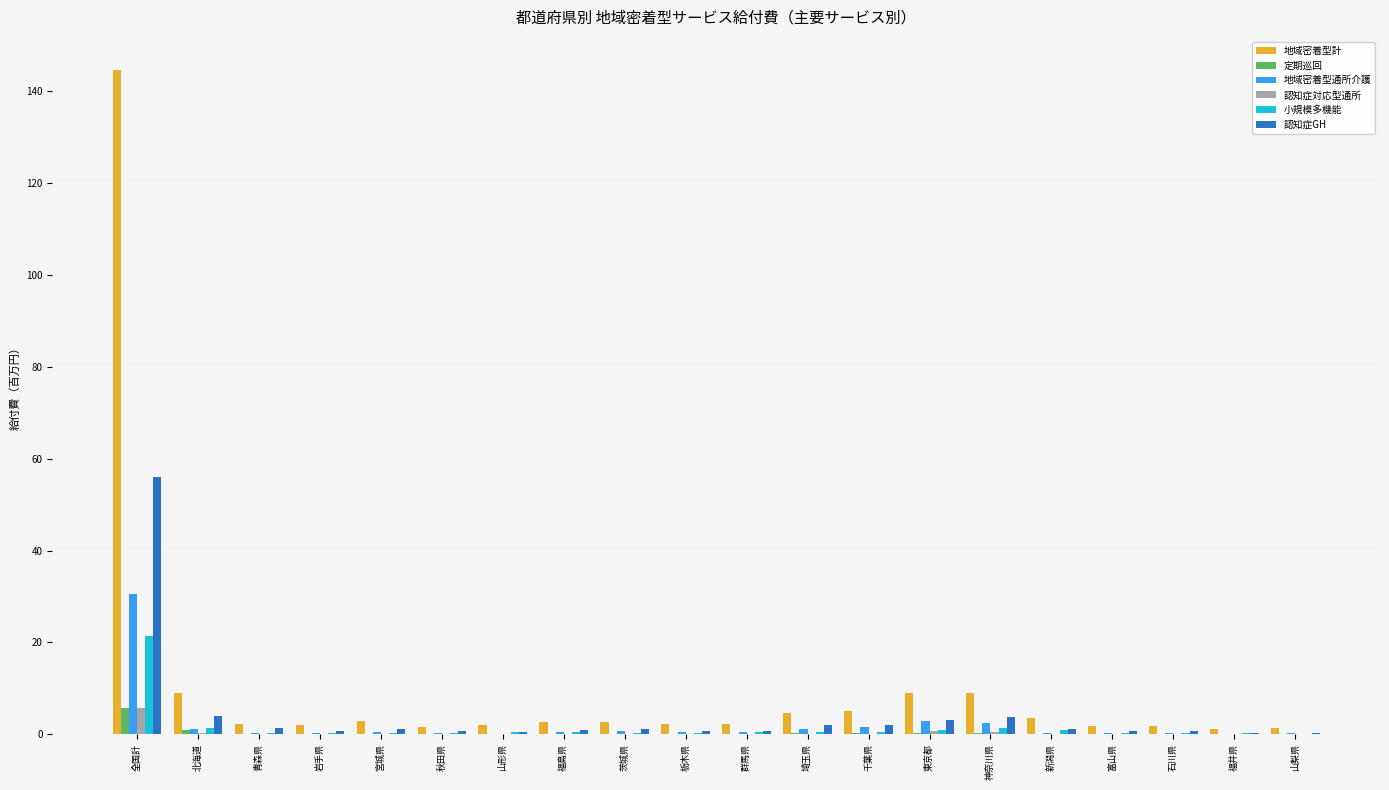

True or false: 定期巡回 has a value of 0.0 at 岩手県.

True